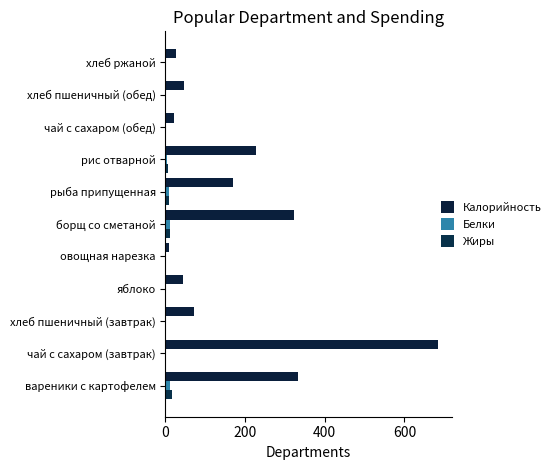

How many data points does each series have?

11